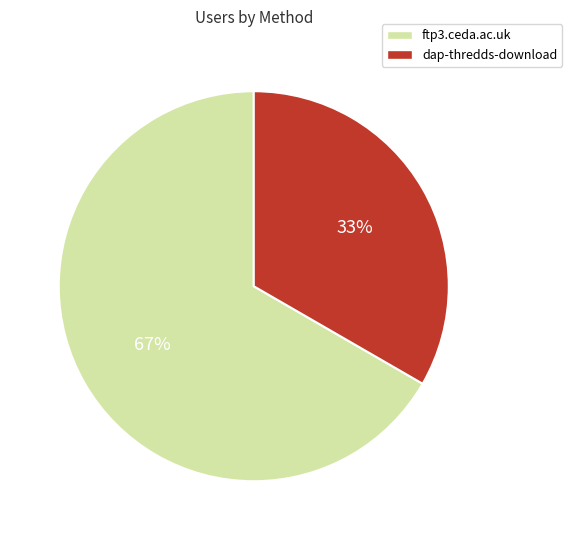

Count the number of slices in the pie.

2